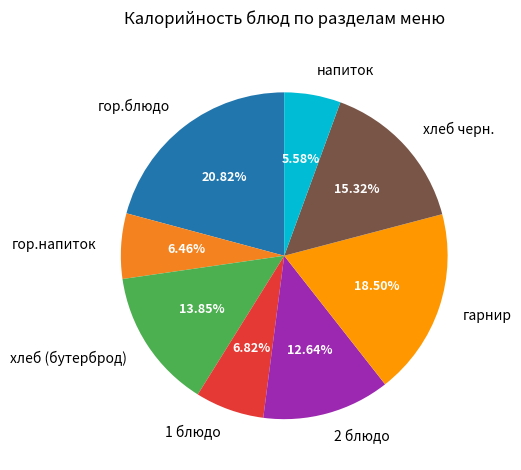

What percentage is the напиток slice, to the nearest percent?

6%